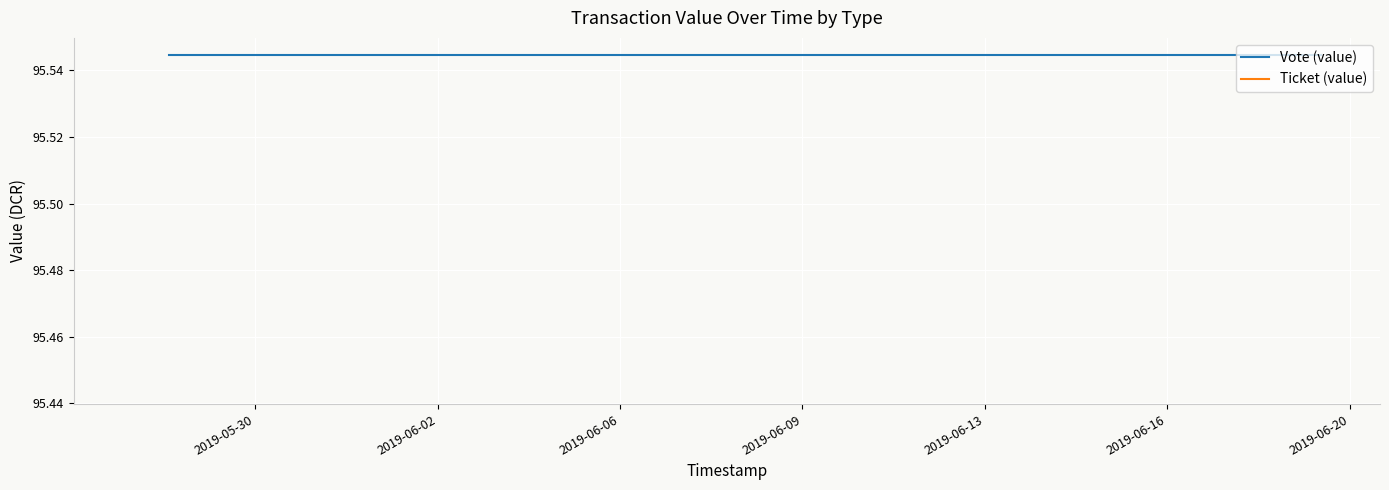

Is it true that Ticket (value) equals 95.4 at 2019-06-13?

True